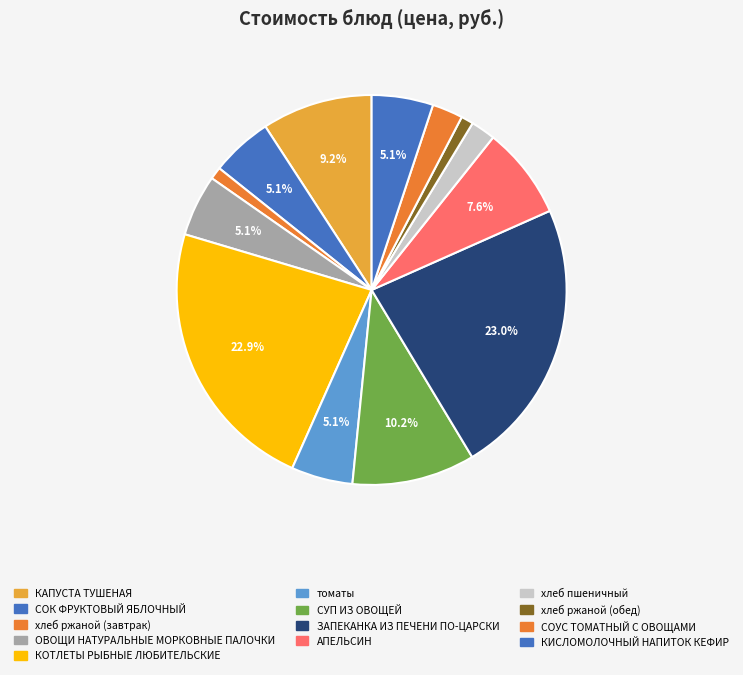

To the nearest percent, what is the difference between the ОВОЩИ НАТУРАЛЬНЫЕ МОРКОВНЫЕ ПАЛОЧКИ and АПЕЛЬСИН slice percentages?

3%